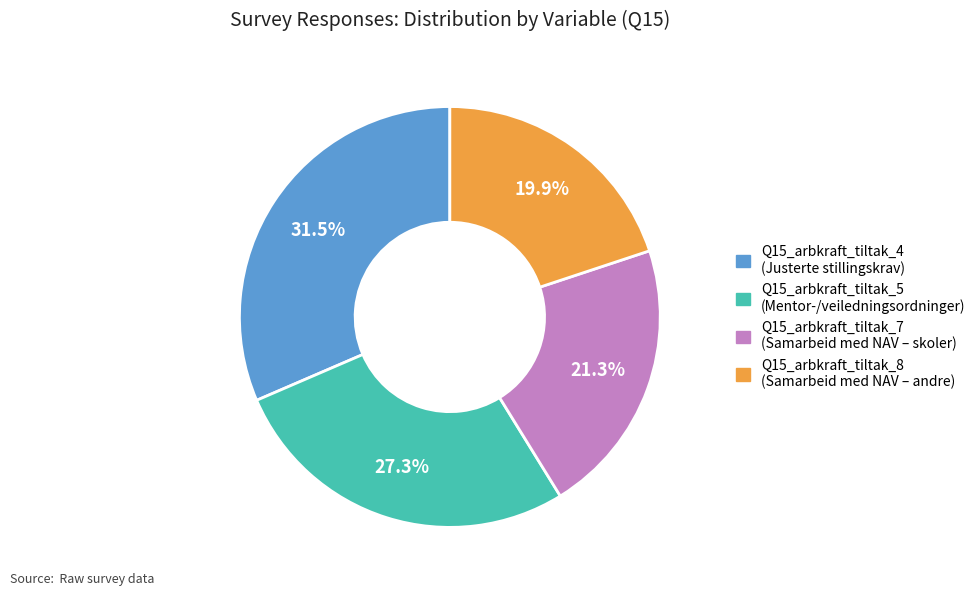

Approximately how many times larger is the value at Q15_arbkraft_tiltak_4 compared to Q15_arbkraft_tiltak_7?

1.5